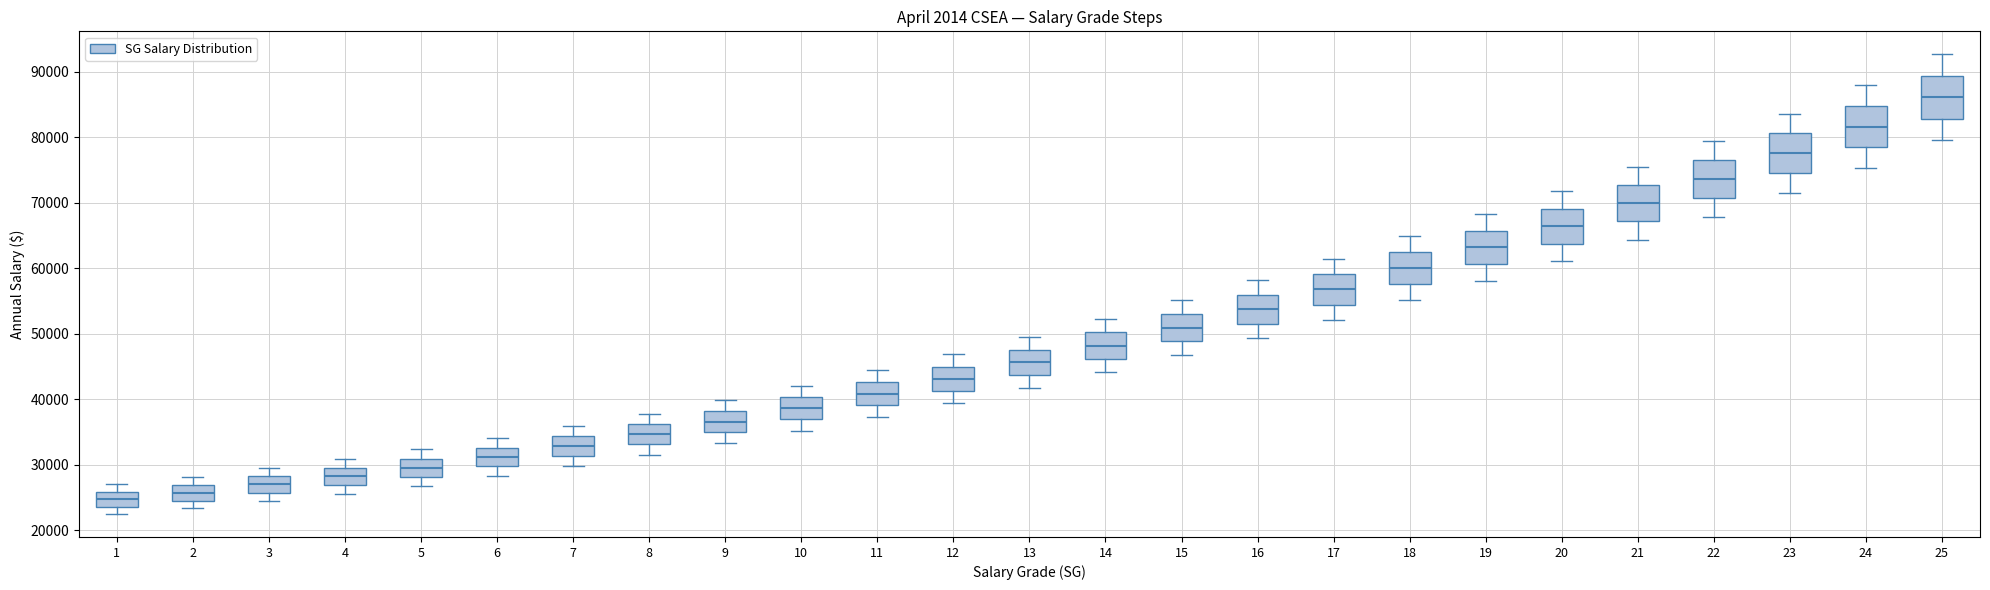

Reading left to right, read every box against the y-axis: the position of its median line, the range the box covers, and the ends of its whiskers. The values are not printed on the chart, so give them approximately, as read against the axis.

1: median 25000, box 24000 to 26000, whiskers 22000 to 27000
2: median 26000, box 25000 to 27000, whiskers 23000 to 28000
3: median 27000, box 26000 to 28000, whiskers 25000 to 29000
4: median 28000, box 27000 to 30000, whiskers 26000 to 31000
5: median 30000, box 28000 to 31000, whiskers 27000 to 32000
6: median 31000, box 30000 to 33000, whiskers 28000 to 34000
7: median 33000, box 31000 to 34000, whiskers 30000 to 36000
8: median 35000, box 33000 to 36000, whiskers 32000 to 38000
9: median 37000, box 35000 to 38000, whiskers 33000 to 40000
10: median 39000, box 37000 to 40000, whiskers 35000 to 42000
11: median 41000, box 39000 to 43000, whiskers 37000 to 44000
12: median 43000, box 41000 to 45000, whiskers 39000 to 47000
13: median 46000, box 44000 to 48000, whiskers 42000 to 50000
14: median 48000, box 46000 to 50000, whiskers 44000 to 52000
15: median 51000, box 49000 to 53000, whiskers 47000 to 55000
16: median 54000, box 52000 to 56000, whiskers 49000 to 58000
17: median 57000, box 54000 to 59000, whiskers 52000 to 61000
18: median 60000, box 58000 to 62000, whiskers 55000 to 65000
19: median 63000, box 61000 to 66000, whiskers 58000 to 68000
20: median 66000, box 64000 to 69000, whiskers 61000 to 72000
21: median 70000, box 67000 to 73000, whiskers 64000 to 76000
22: median 74000, box 71000 to 77000, whiskers 68000 to 79000
23: median 78000, box 74000 to 81000, whiskers 71000 to 84000
24: median 82000, box 78000 to 85000, whiskers 75000 to 88000
25: median 86000, box 83000 to 89000, whiskers 79000 to 93000